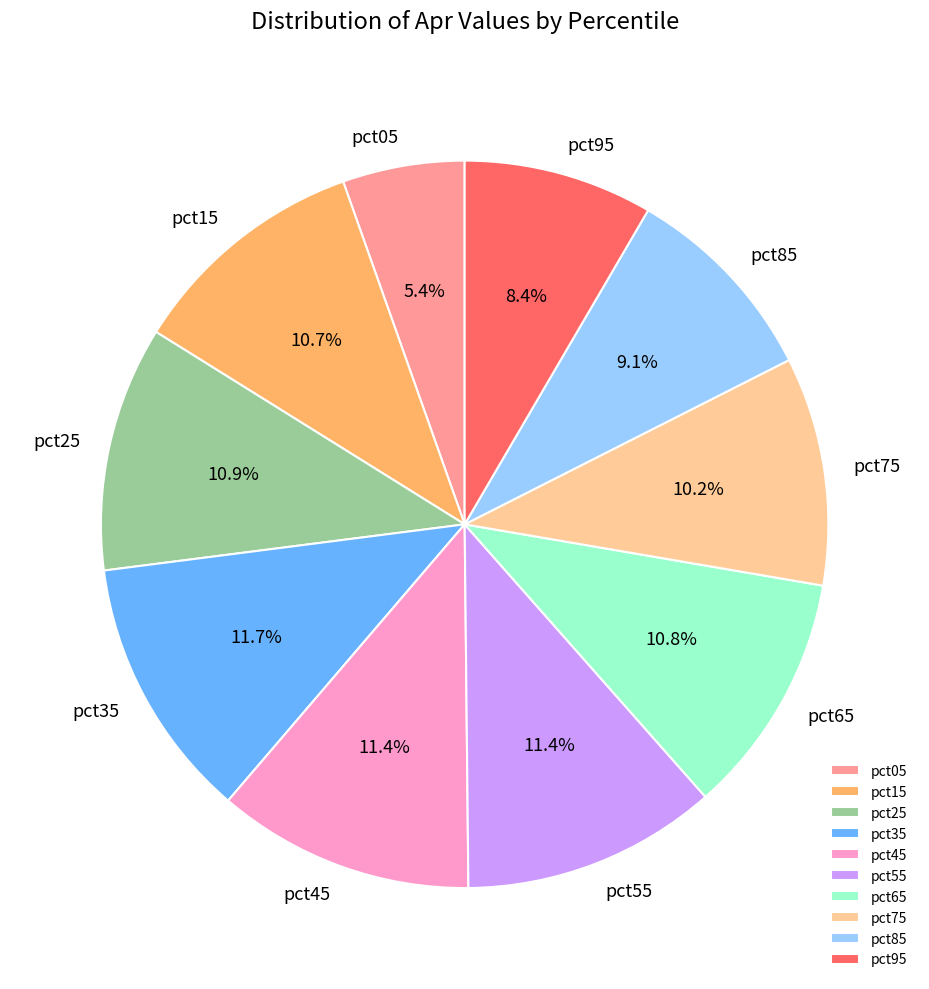

How many slices are in this pie chart?

10